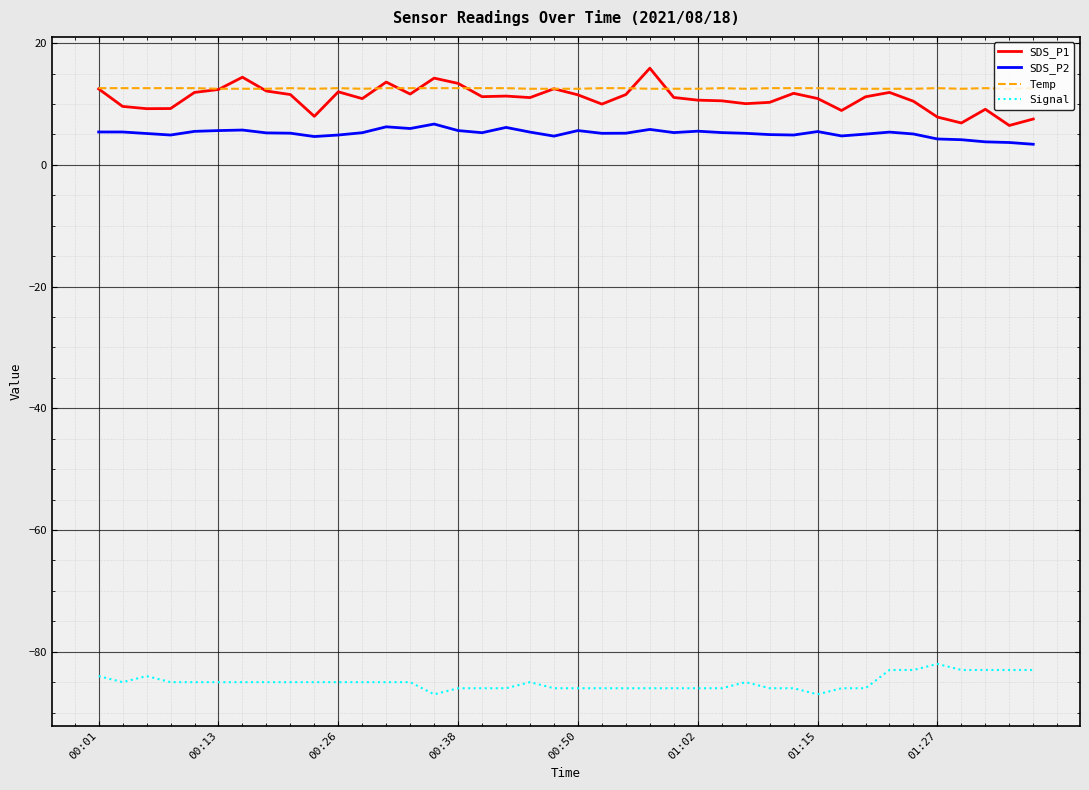

What is the greatest value displayed?

15.9